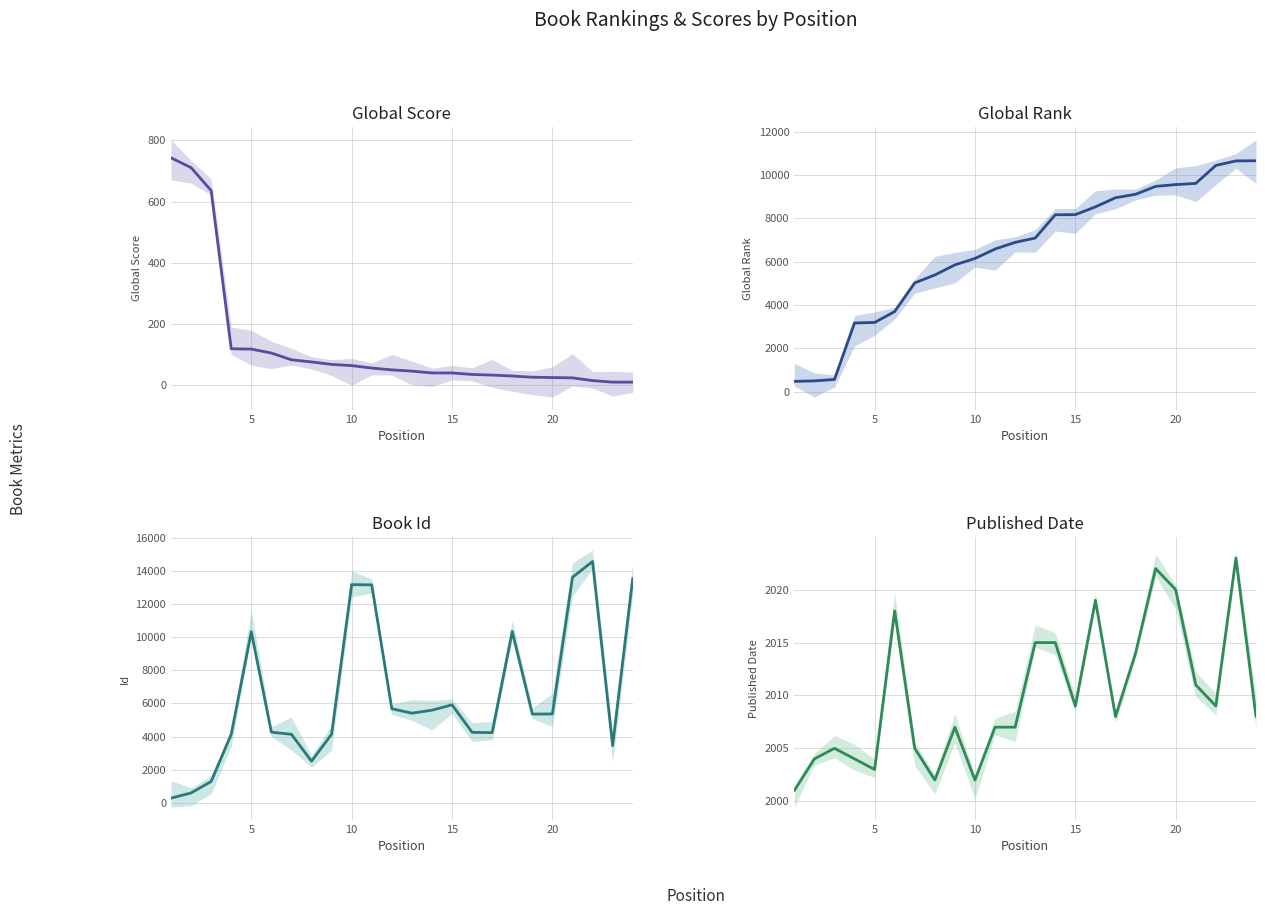

True or false: Published Date has a value of 431 at 10.

False